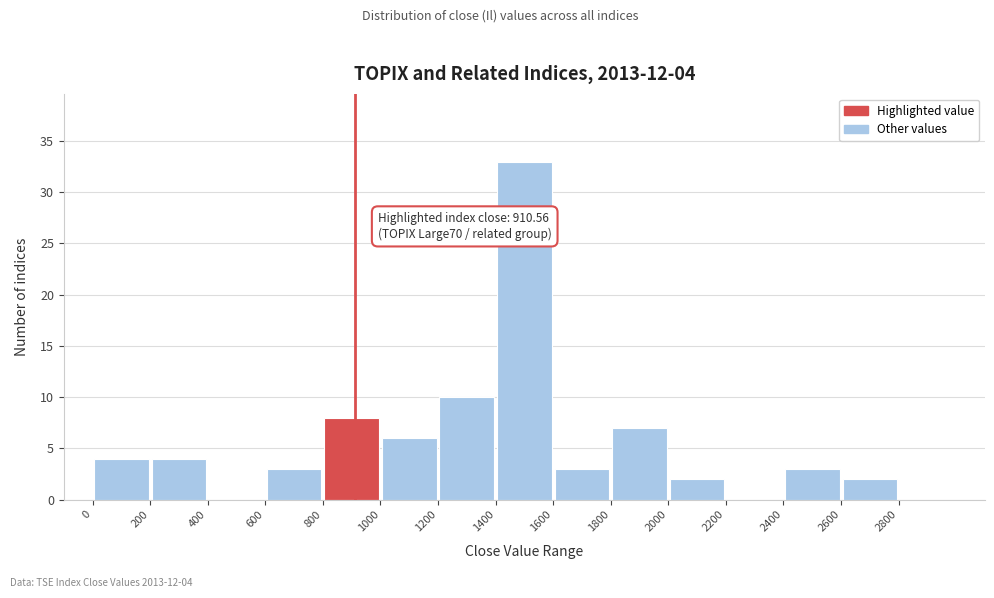

Which range on the x-axis has the tallest bar?

1400 to 1600